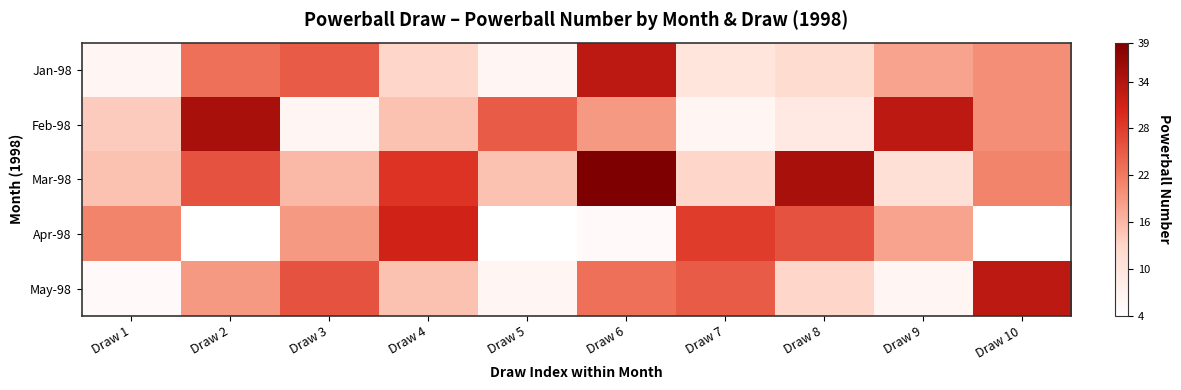

What is the total value across all series at Draw 3?

92